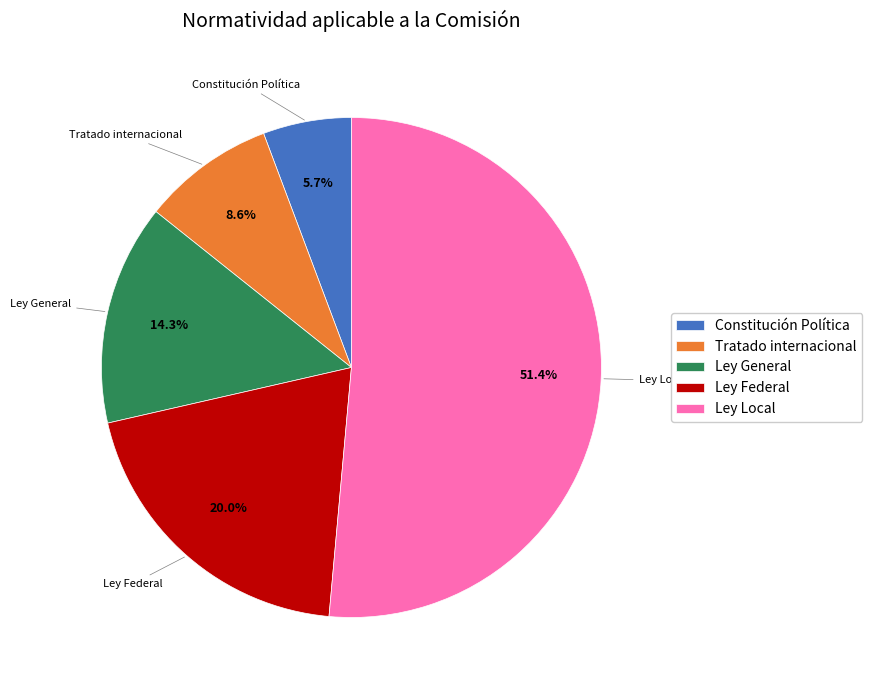

Between Constitución Política and Ley Local, which is larger?

Ley Local